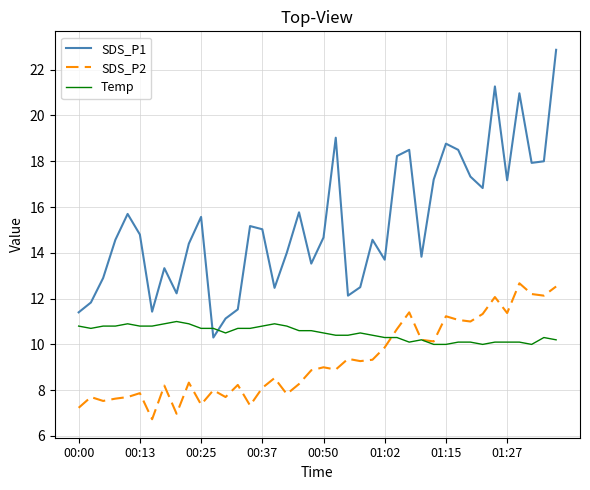

Which series has the largest range (max minus min)?

SDS_P1